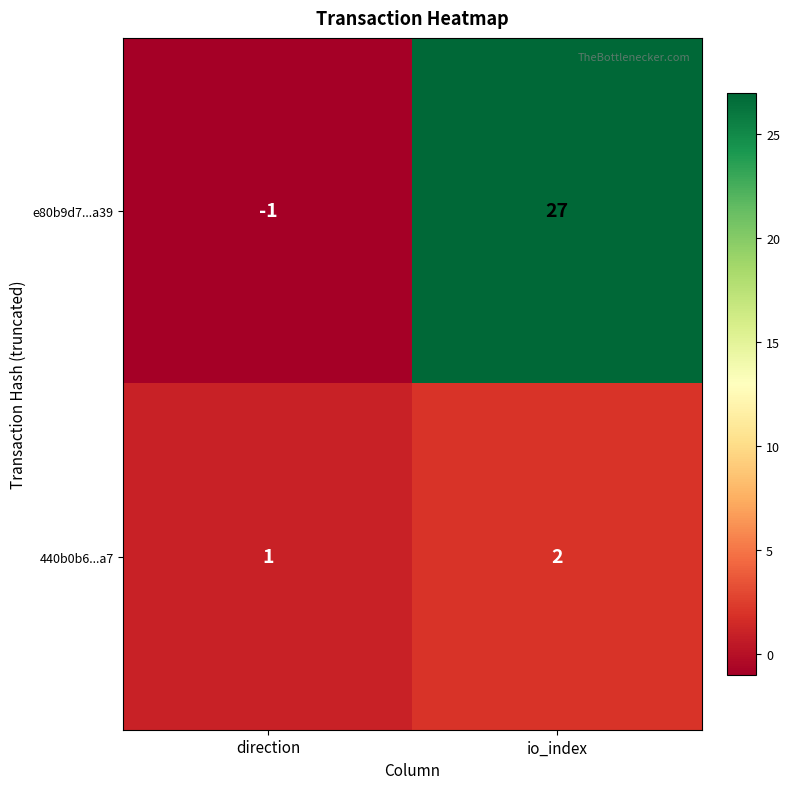

Reading left to right, what are all the values shown in this chart?

e80b9d7...a39: direction=-1	io_index=27
440b0b6...a7: direction=1	io_index=2